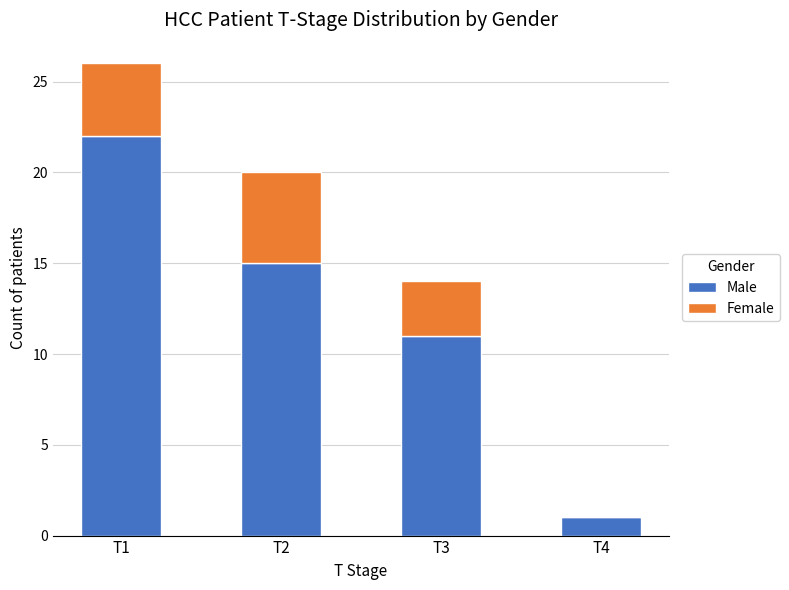

At which label does Male reach its peak?

T1